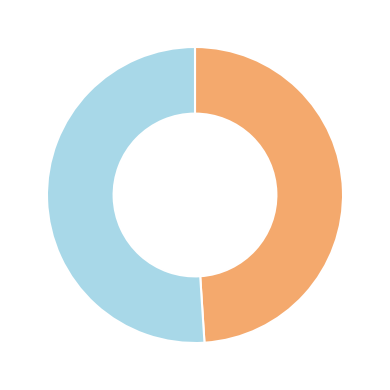

Does any single category account for the majority?

Yes